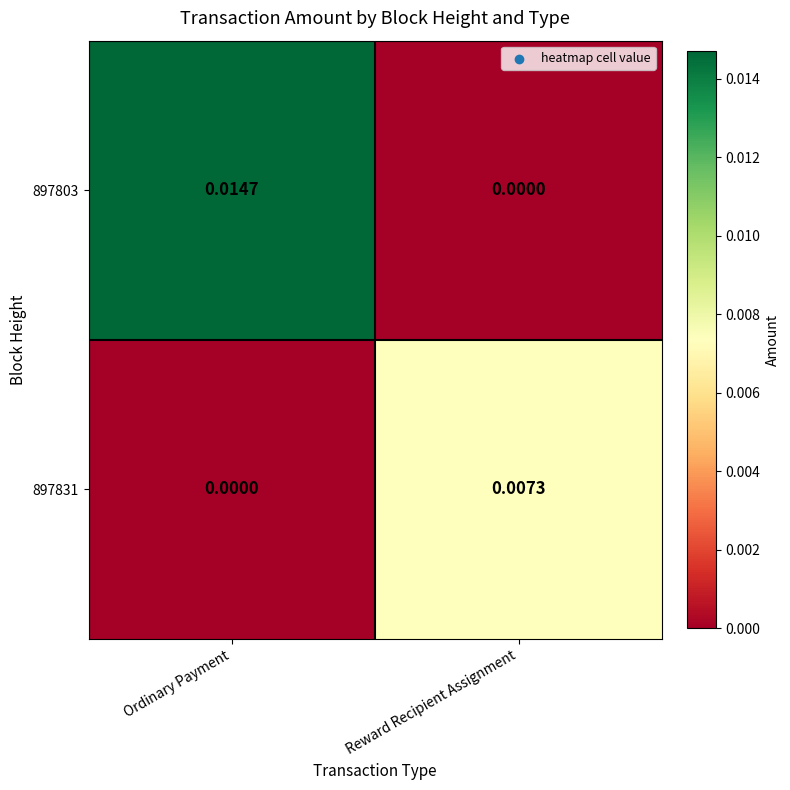

At which label does 897831 reach its peak?

Reward Recipient Assignment